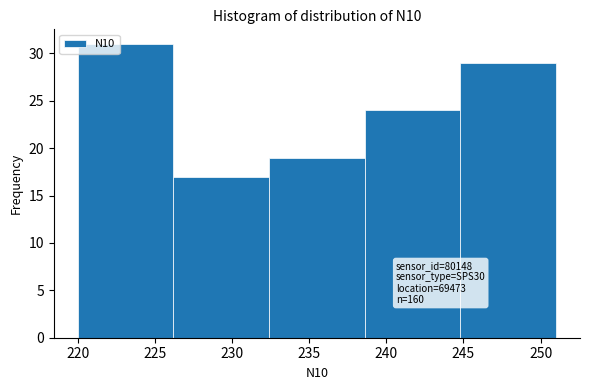

Over which range of the x-axis is the bar tallest?

220.0 to 226.2